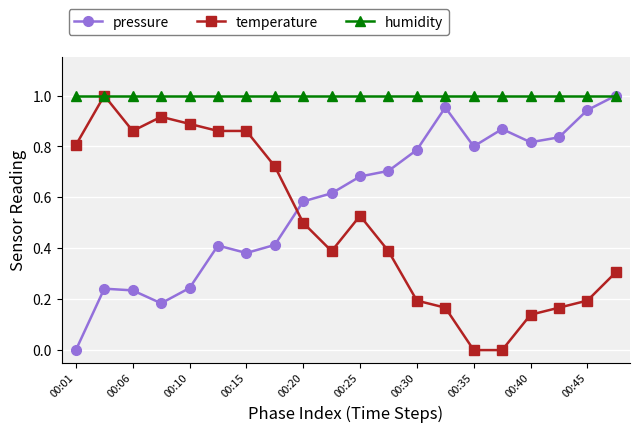

List the series in order of their overall mean, lowest first.

temperature, pressure, humidity